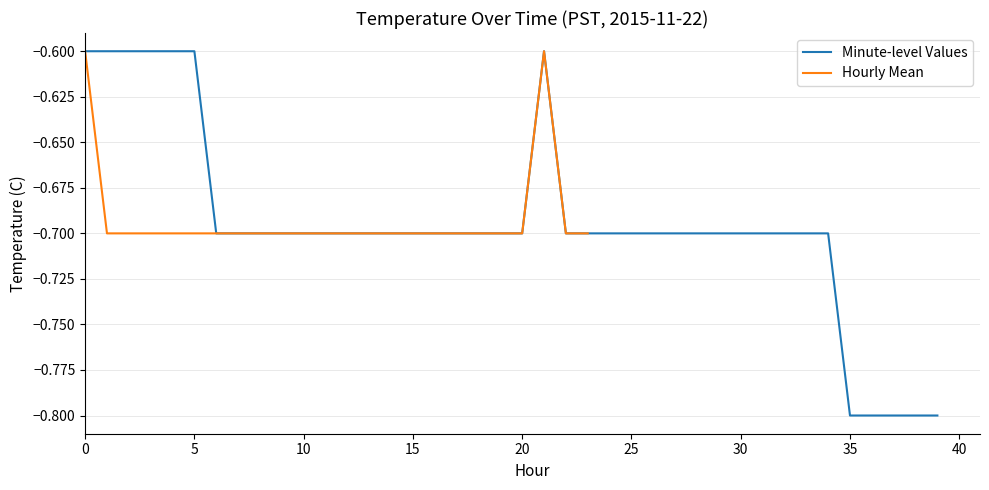

Is it true that the value at 5 is -0.7?

True